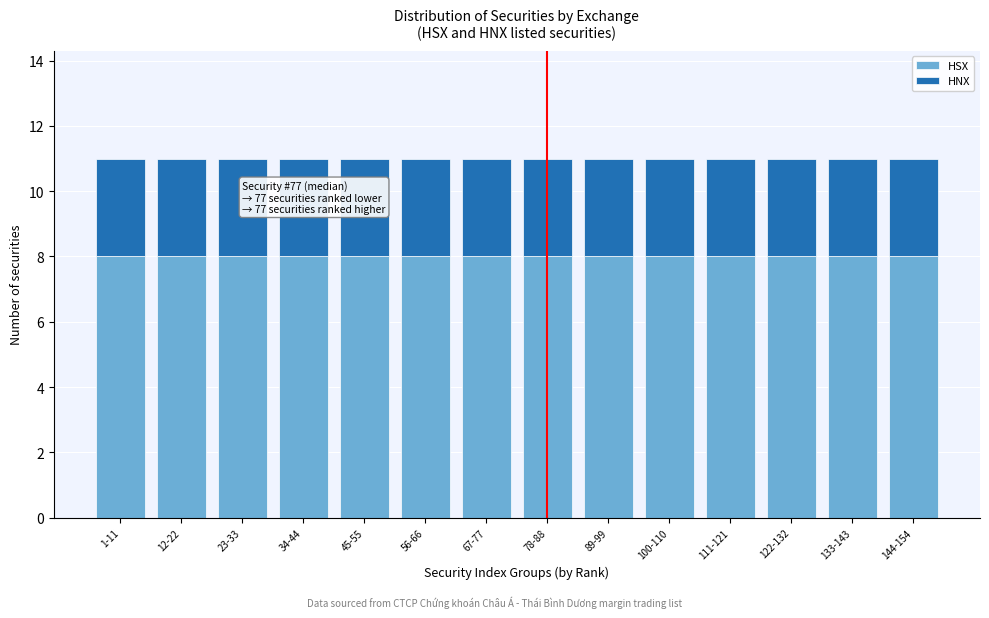

What is the total value across all series at 67-77?

11